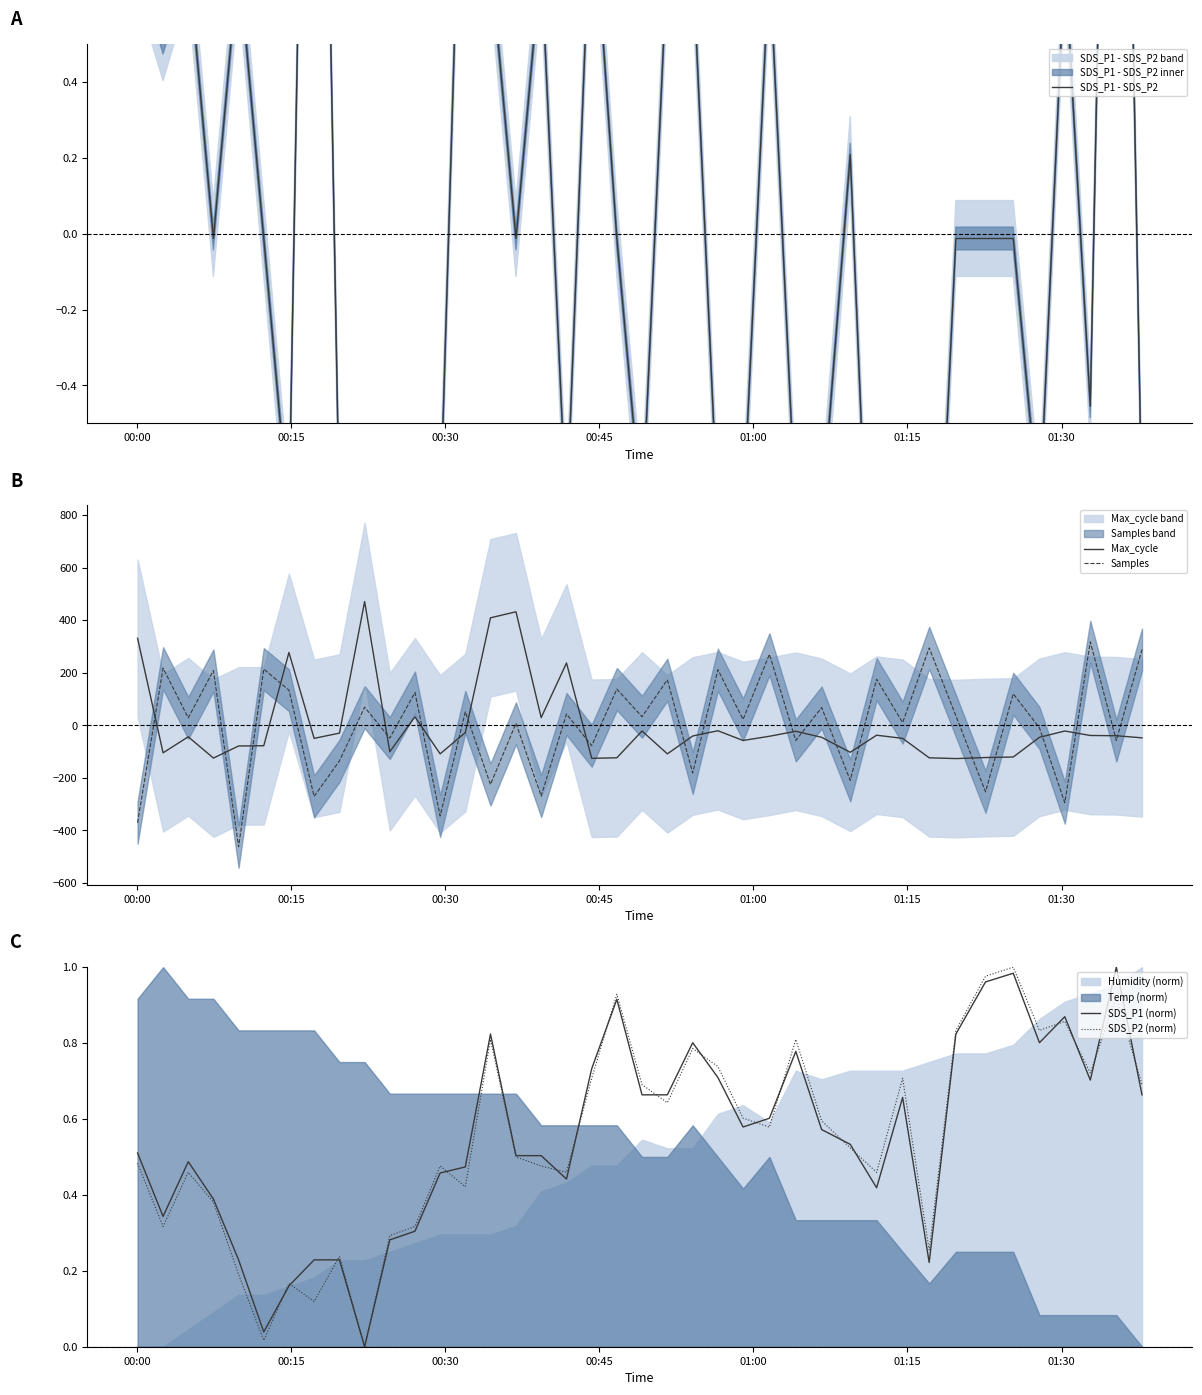

Does the chart display data point markers on the line(s)?

No